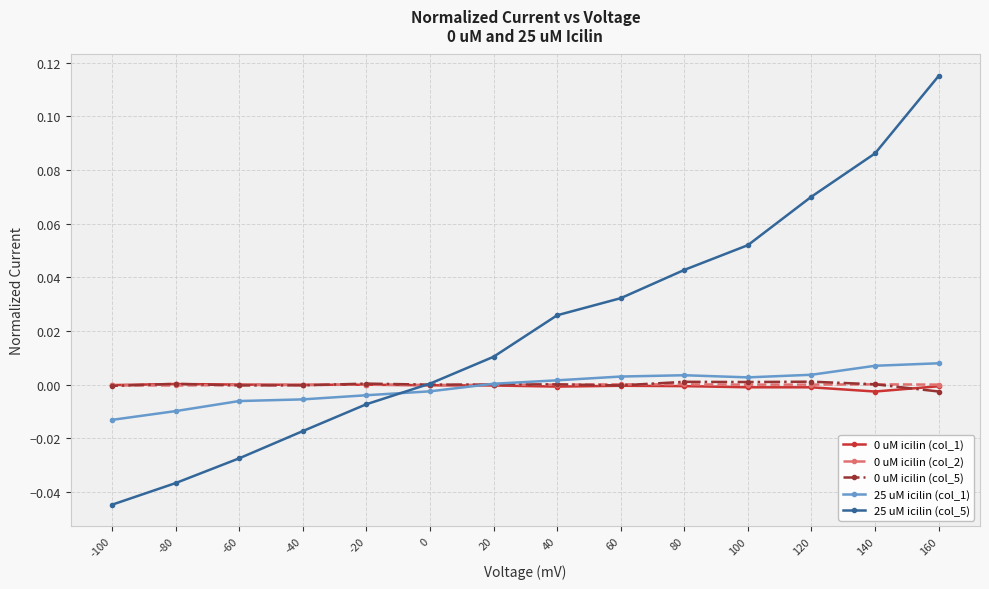

What is the difference between the highest and lowest values at 120?

0.1